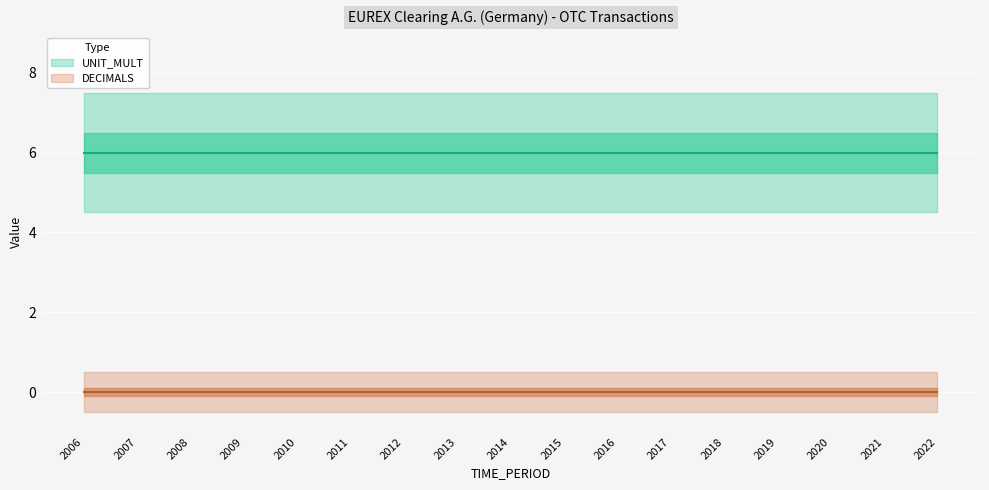

Which series has the largest total across all categories?

UNIT_MULT